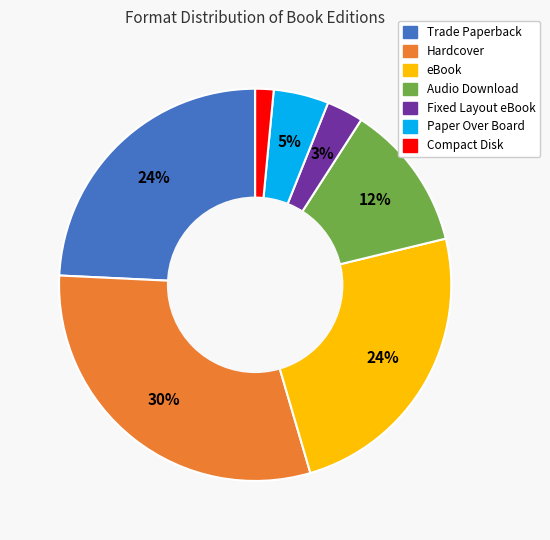

Which slice is the largest?

Hardcover